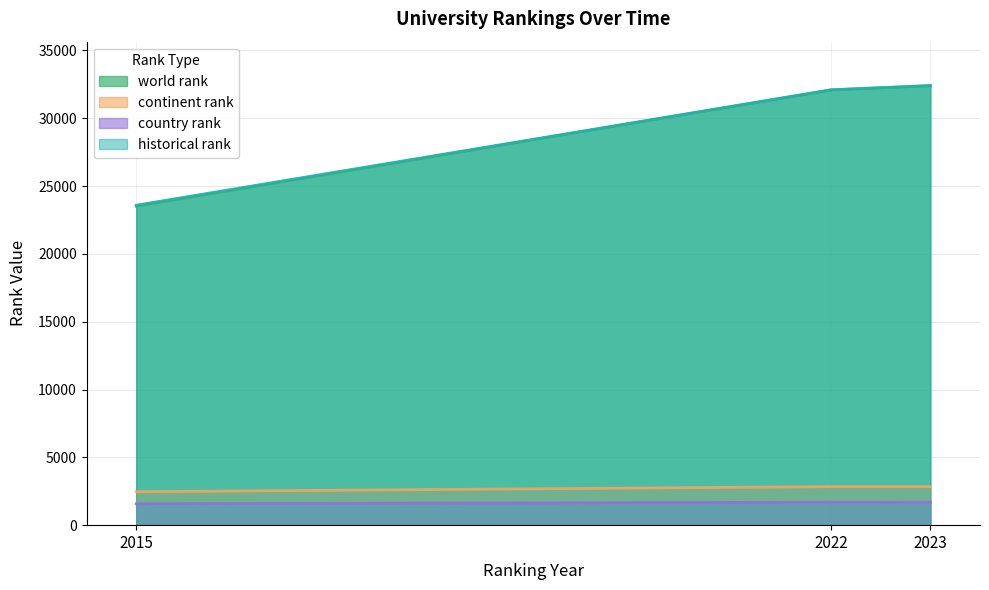

What is the sum of the continent rank values at 2022 and 2015?

5306.0